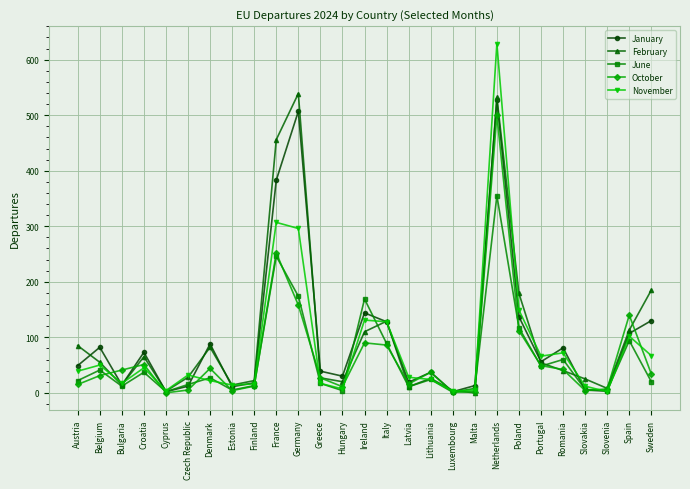

The October series shows 37 at Lithuania. True or false?

True